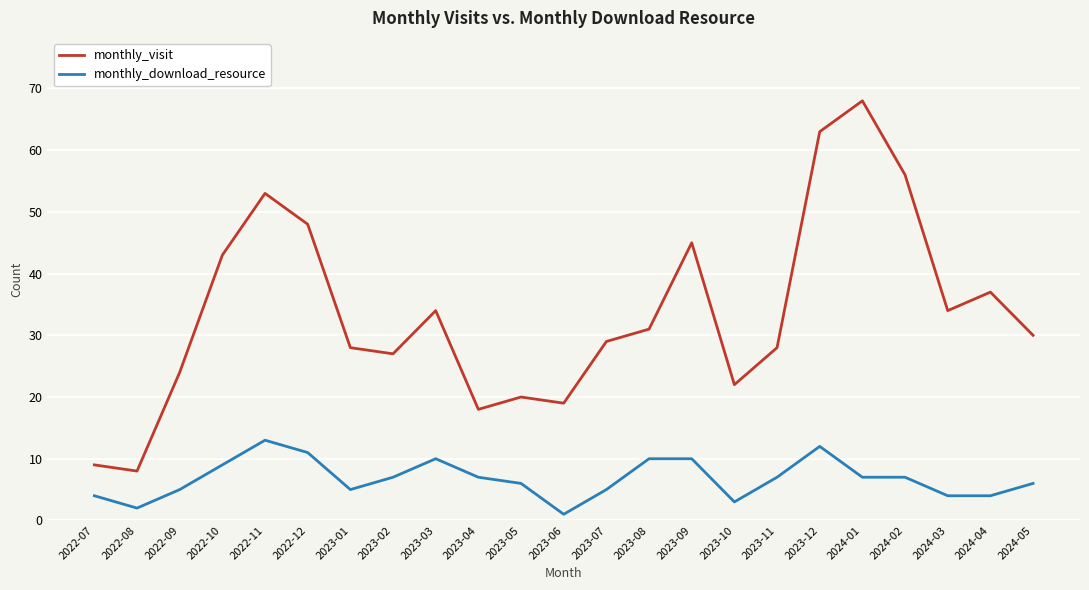

Count the number of categories in the chart.

23